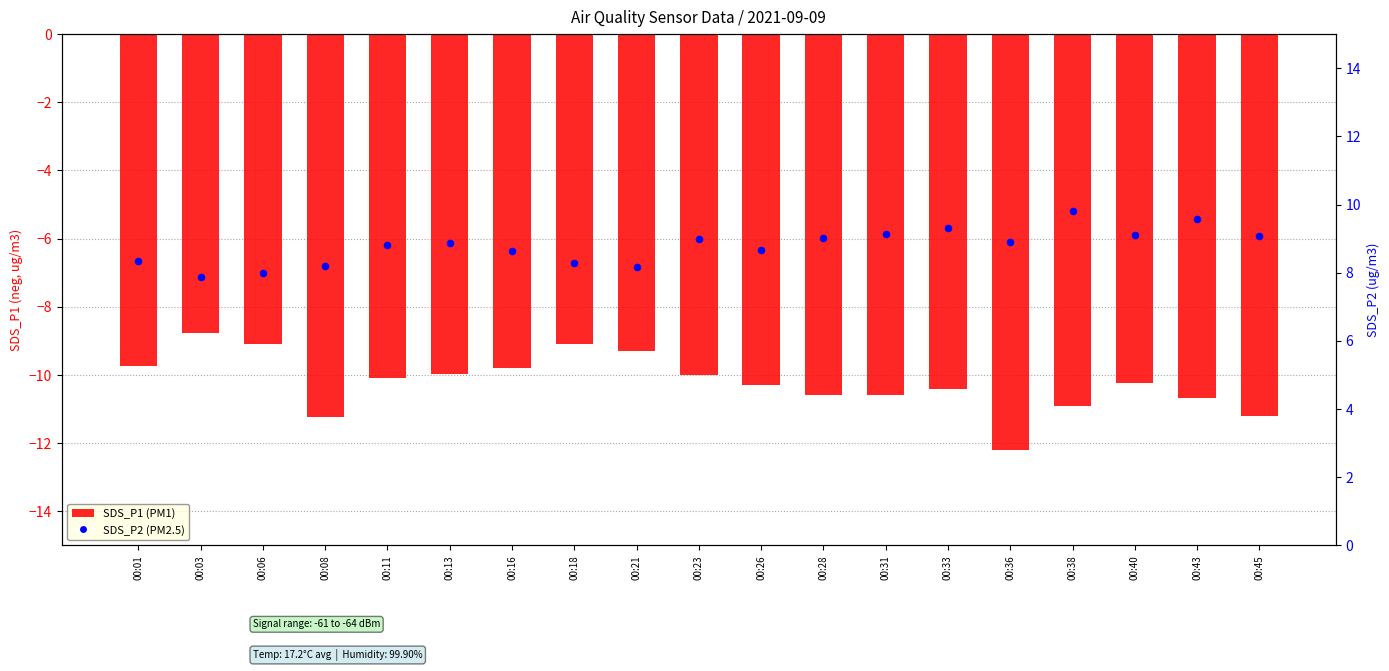

Which series reaches the maximum Y coordinate?

SDS_P2